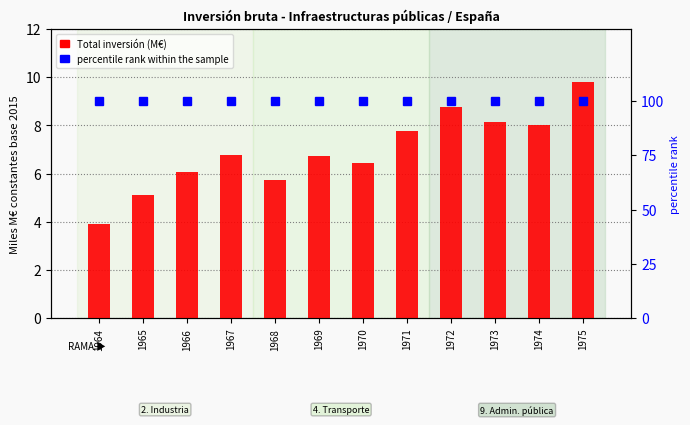

The value of Total inversión (M€) at 1966 is 6.1. True or false?

True